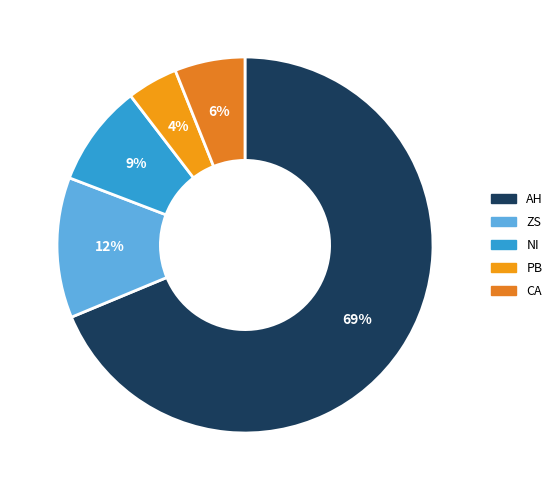

How many slices are in this pie chart?

5